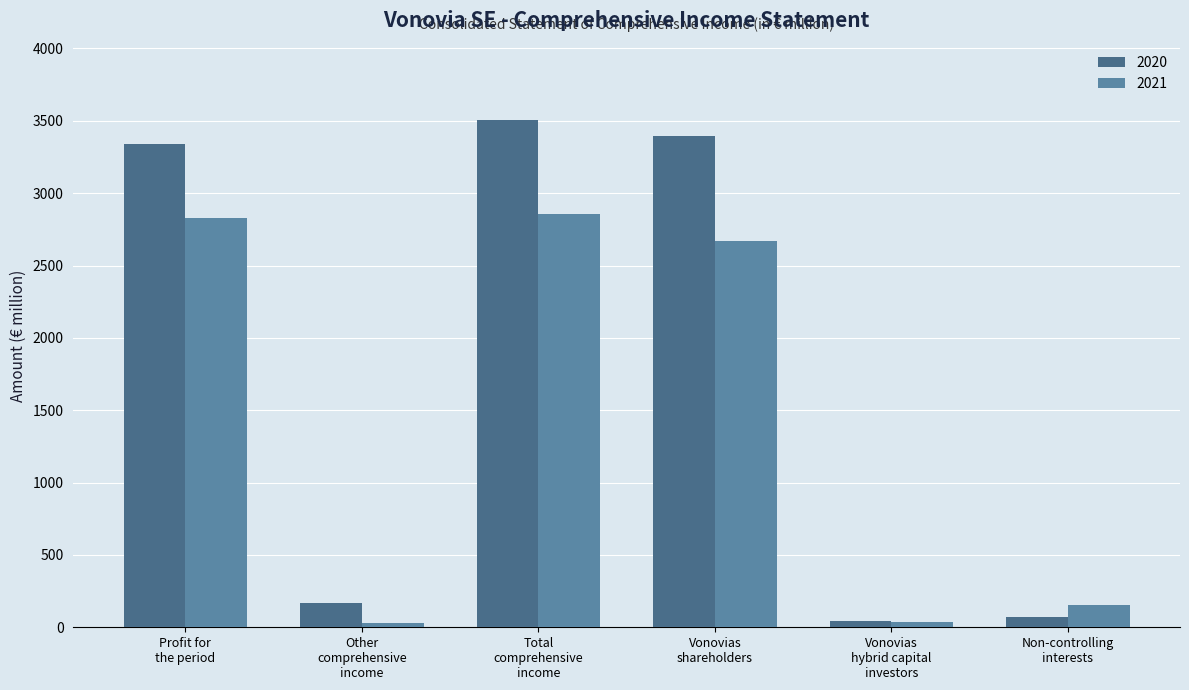

What is the maximum value for 2020?

3507.2